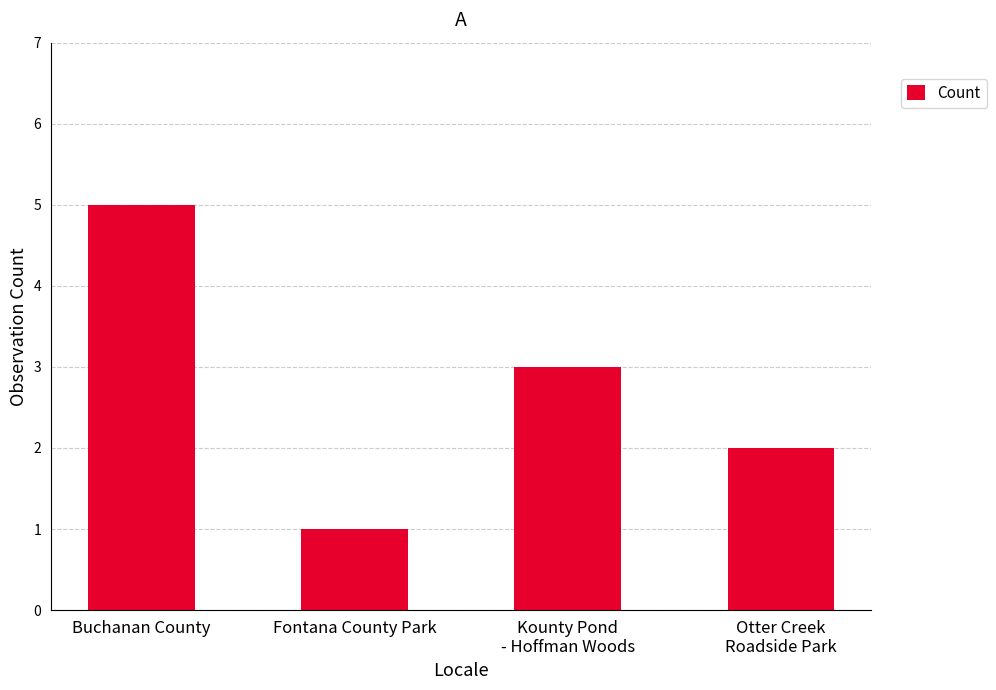

Reading right to left, extract all data points from this chart.

Otter Creek
Roadside Park=2	Kounty Pond
- Hoffman Woods=3	Fontana County Park=1	Buchanan County=5